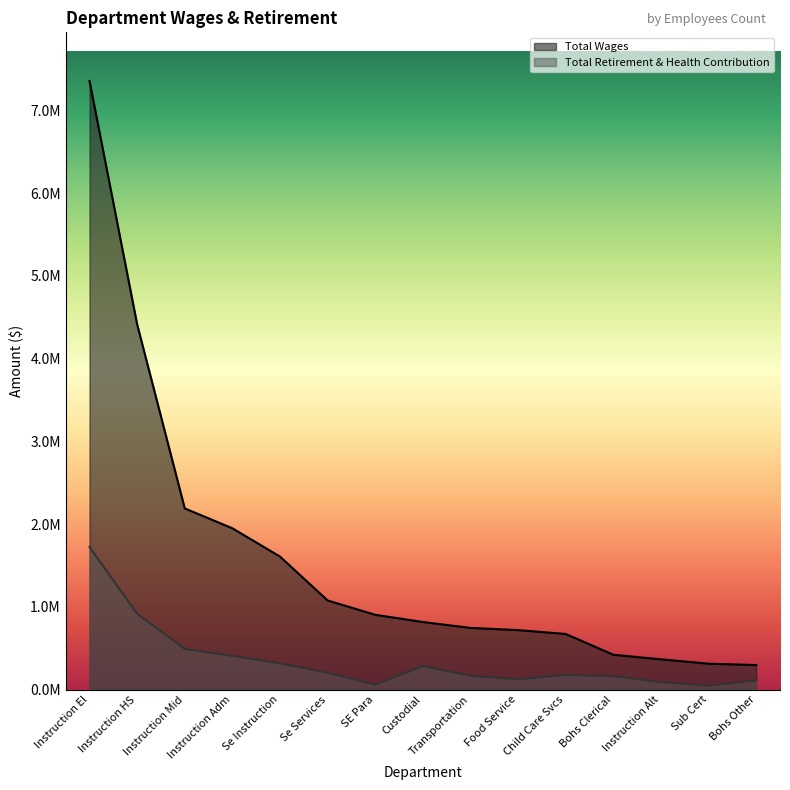

True or false: Total Retirement & Health Contribution and Total Wages intersect in this chart.

False